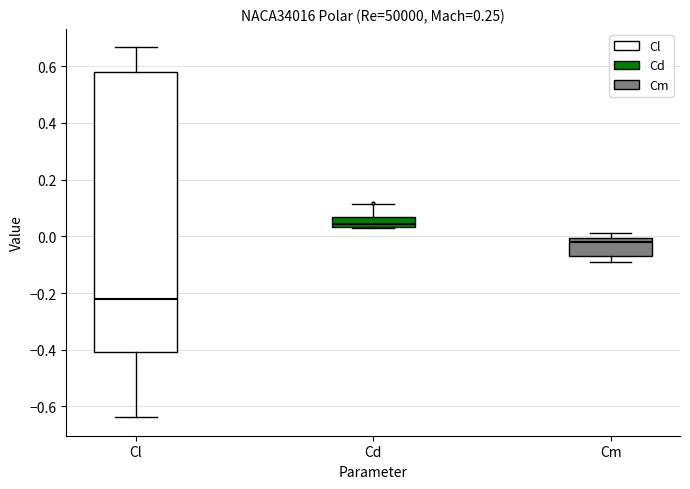

Which box is the tallest, from its lower edge to its upper edge?

Cl